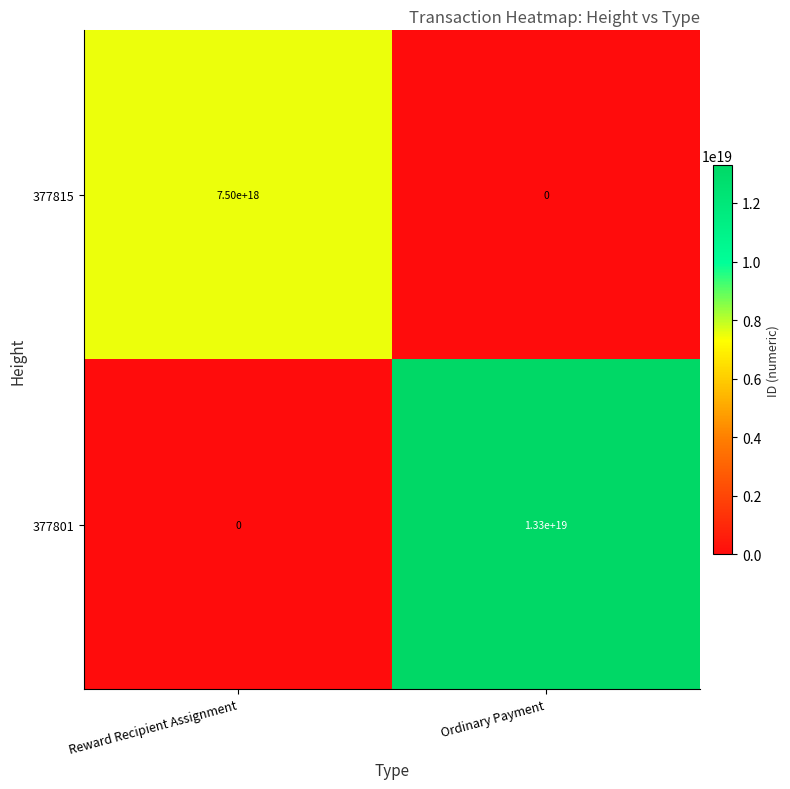

Is it true that 377815 equals 7500000000000000000 at Reward Recipient Assignment?

True